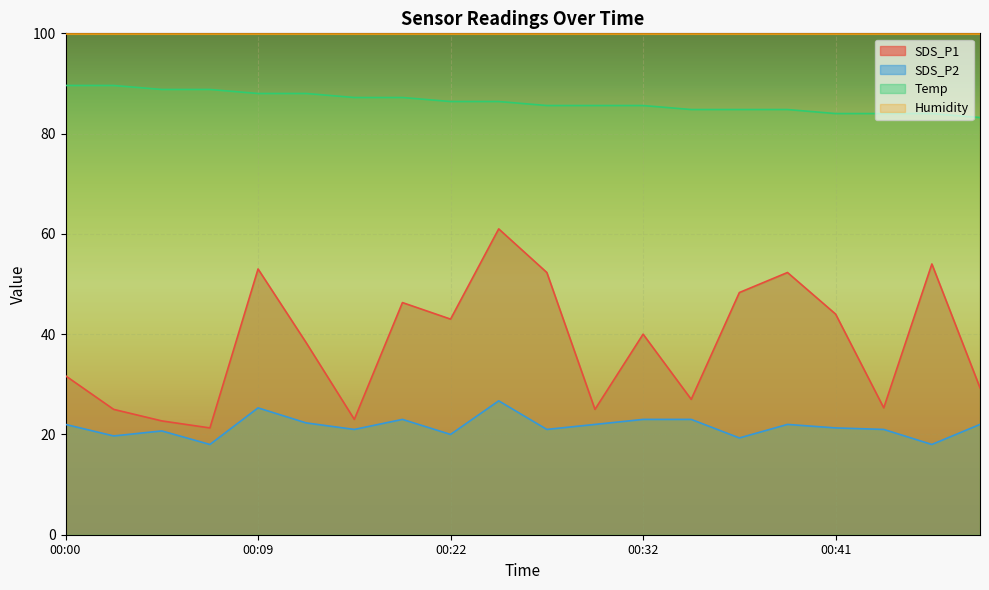

What is the value of the Temp point at the 9th from the left?

86.4